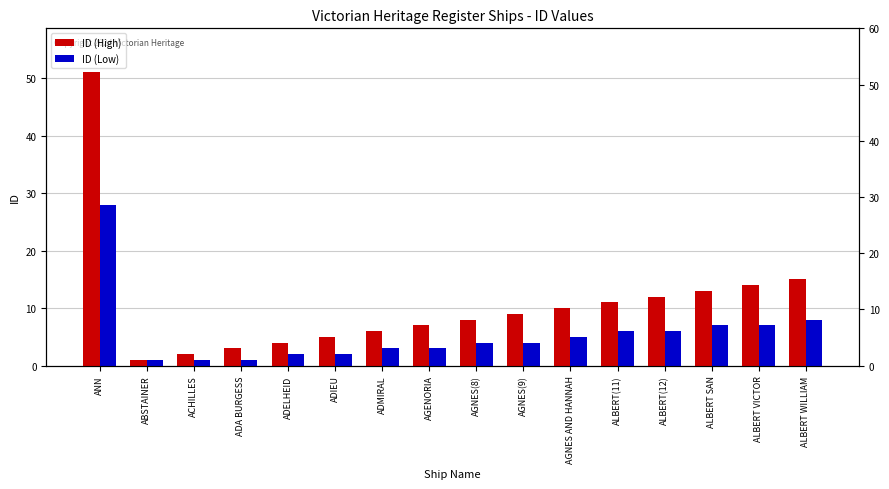

At which label does ID (High) reach its minimum?

ABSTAINER